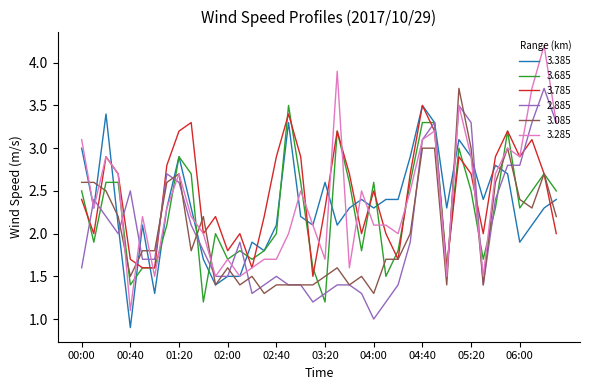

Count the number of categories in the chart.

40